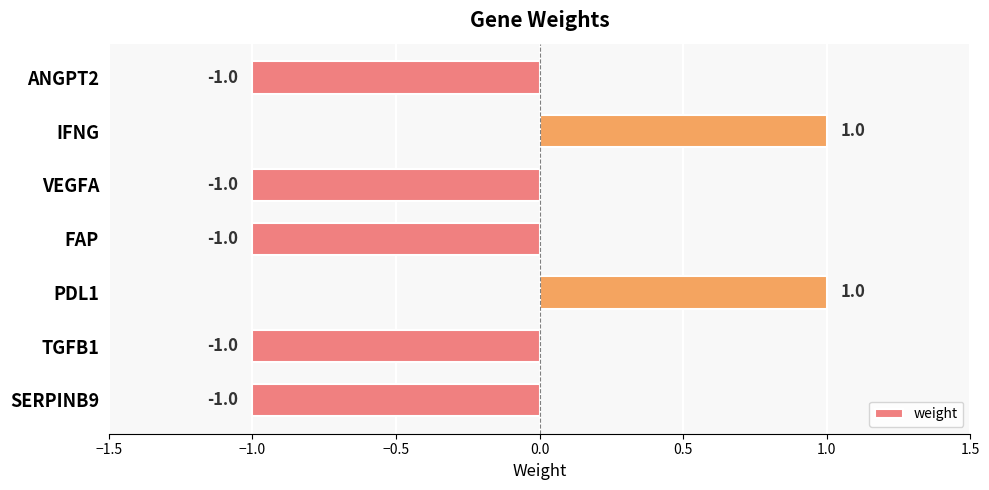

What is the sum of all values?

-3